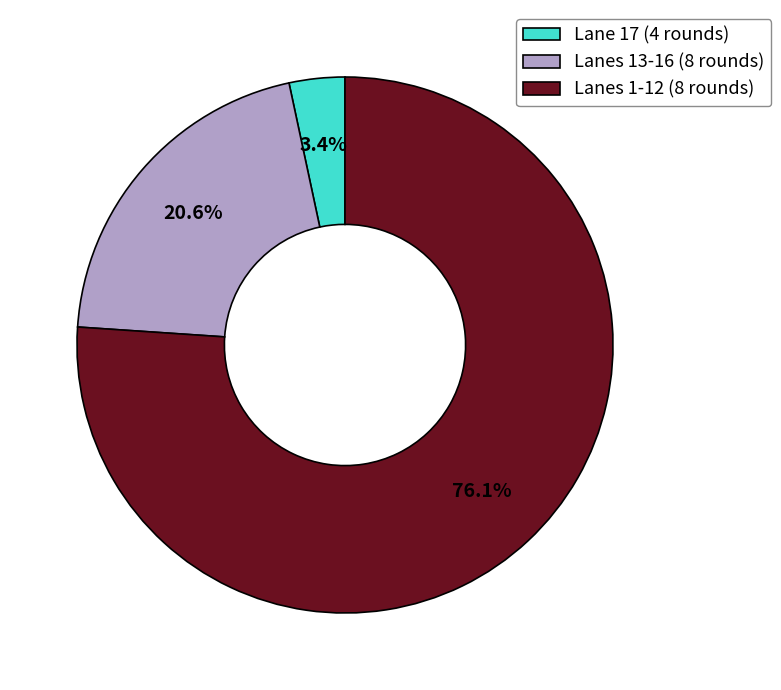

Is the sum of Lanes 13-16 (8 rounds) and Lane 17 (4 rounds) greater than half?

No